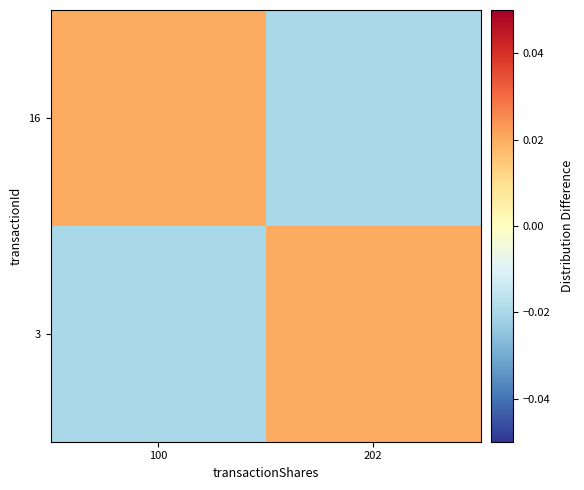

Reading left to right, what are all the values shown in this chart?

3: 100=-0.0	202=0.0
16: 100=0.0	202=-0.0